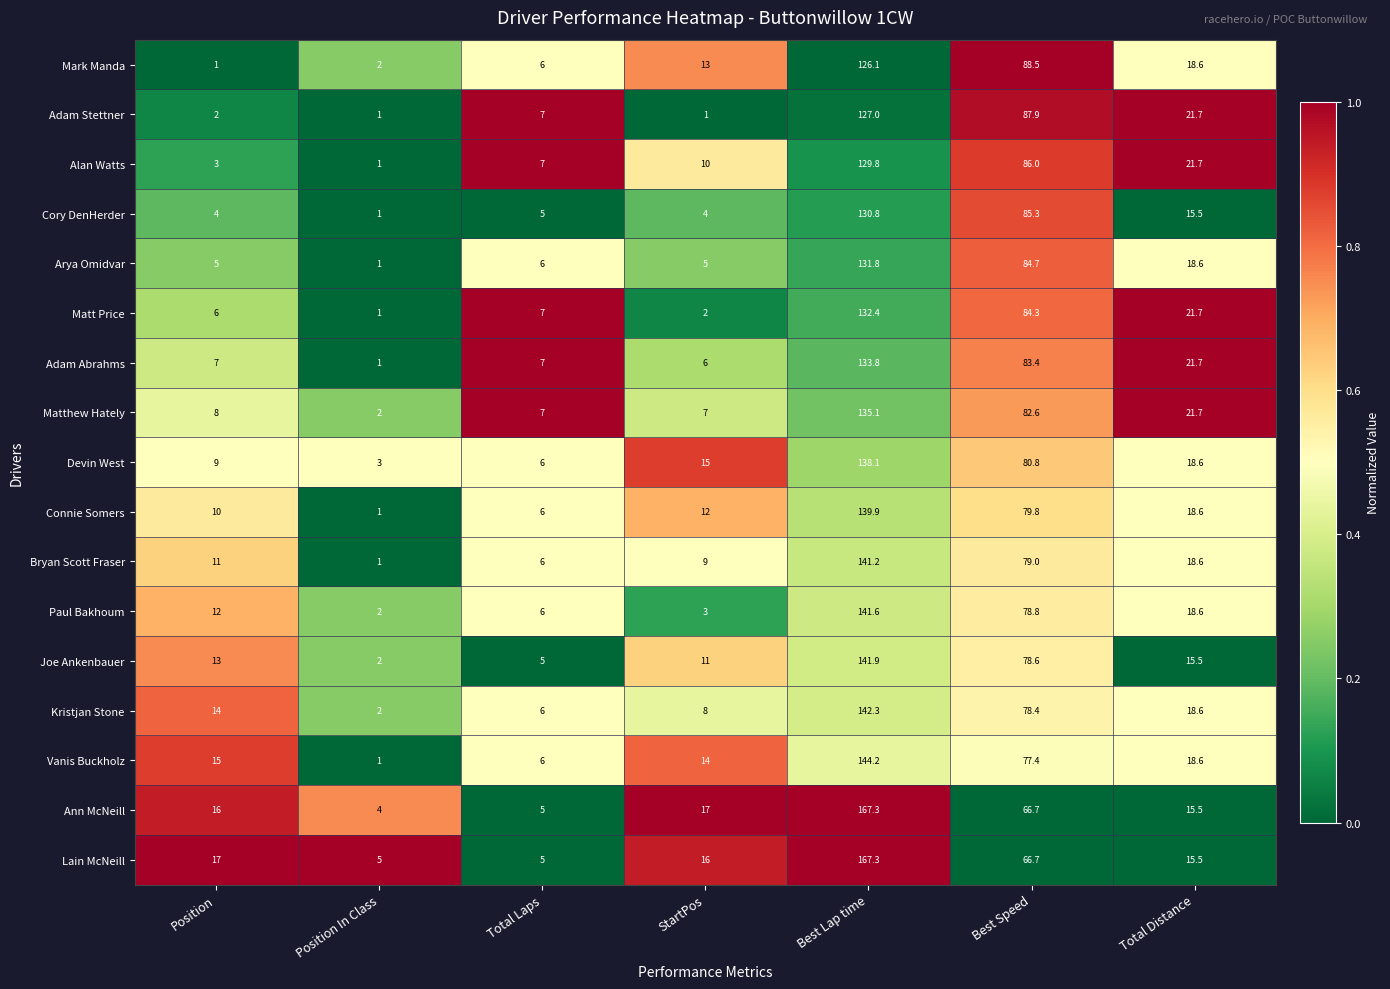

What is the difference between the maximum and minimum values in the Devin West series?

135.1